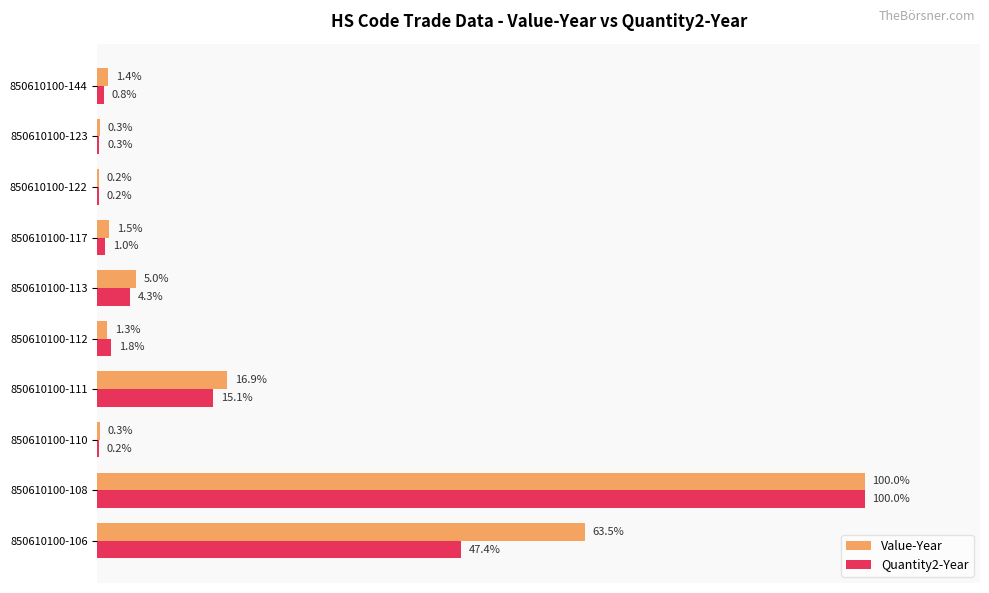

At which label does Value-Year reach its peak?

850610100-108